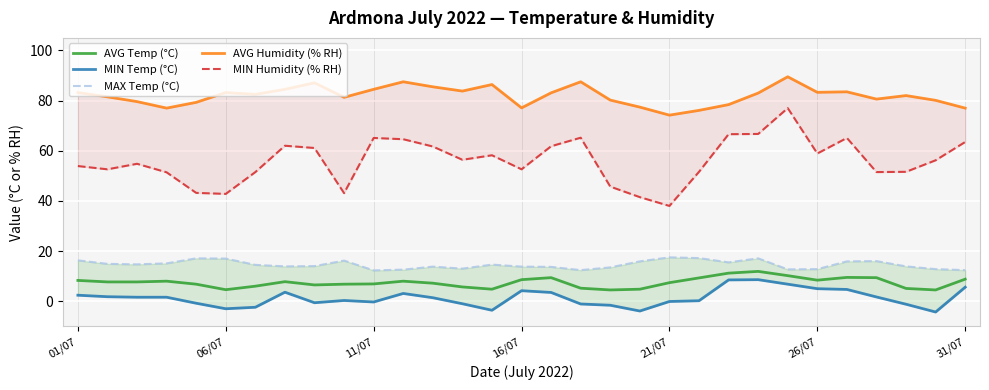

Rank the series by their maximum value, from highest to lowest.

AVG Humidity (% RH), MIN Humidity (% RH), MAX Temp (°C), AVG Temp (°C), MIN Temp (°C)